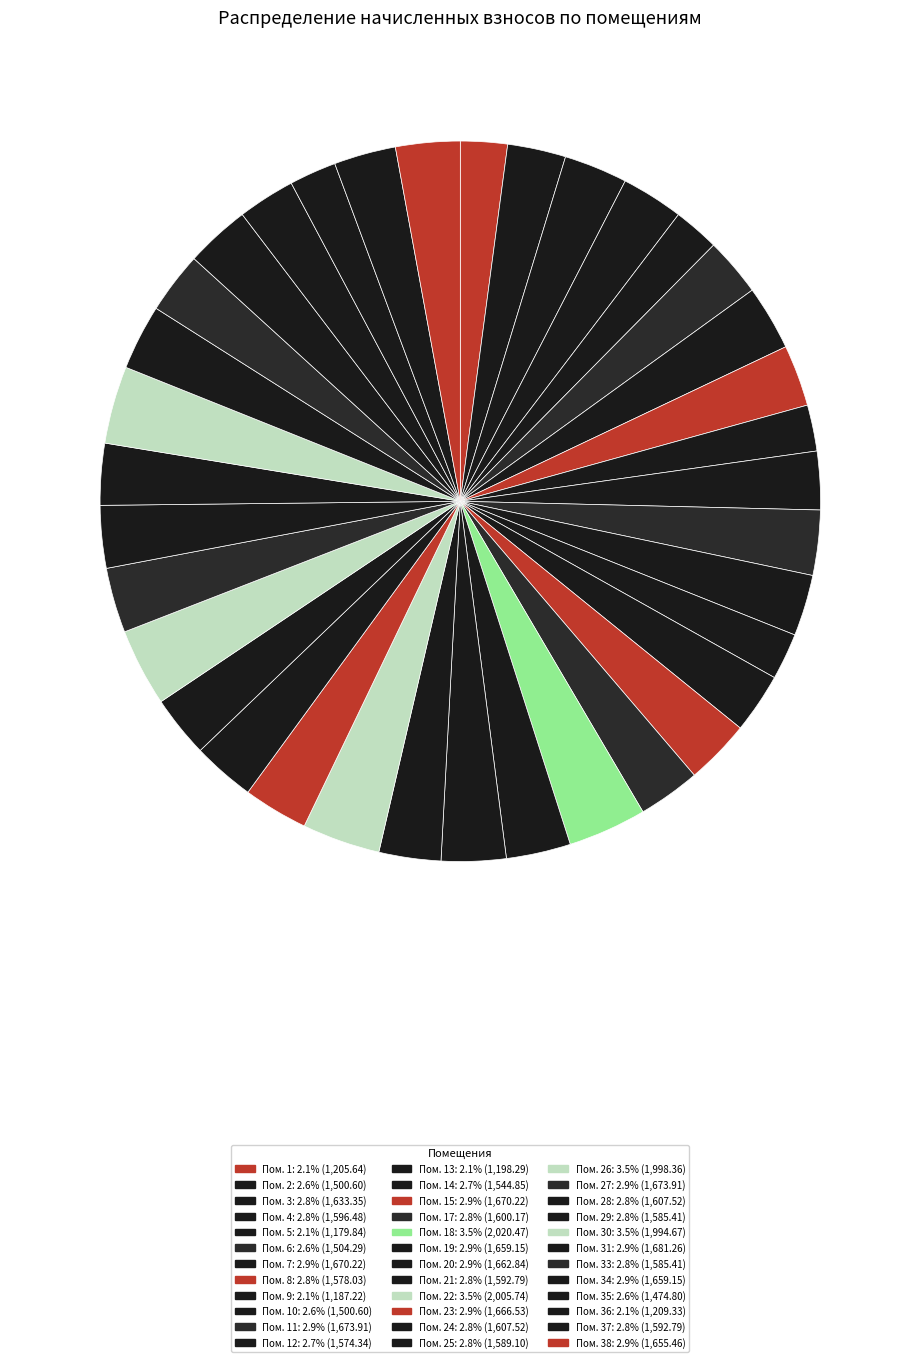

Count the number of slices in the pie.

36